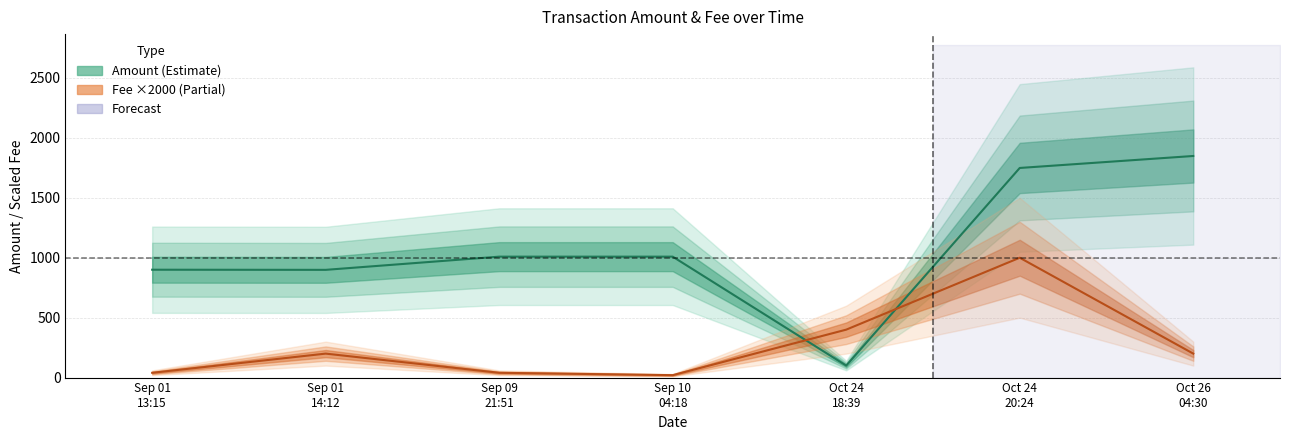

Is it true that Amount equals 100.0 at Oct 24 18:39?

True